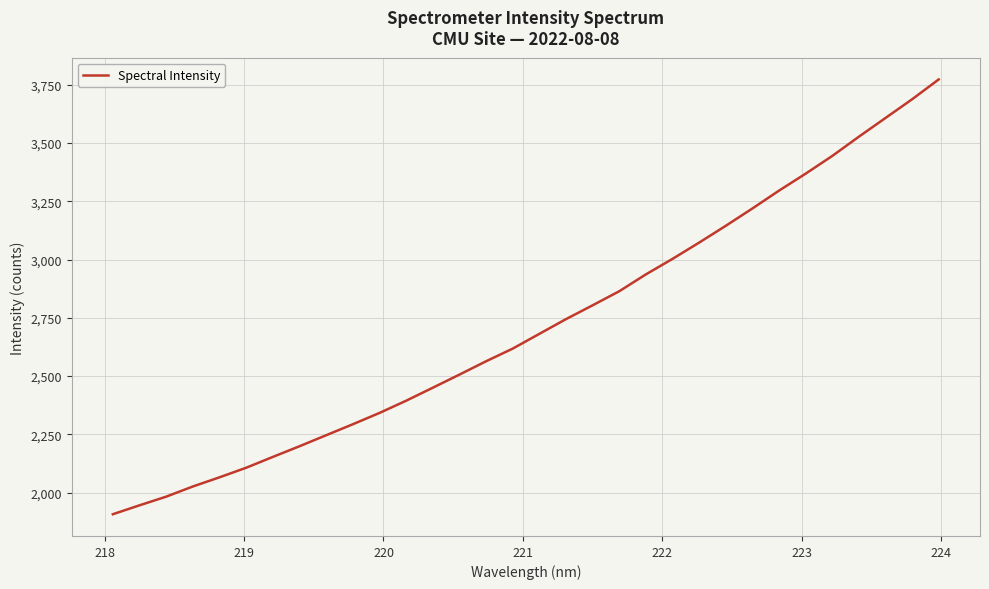

How many distinct data groups are displayed?

1